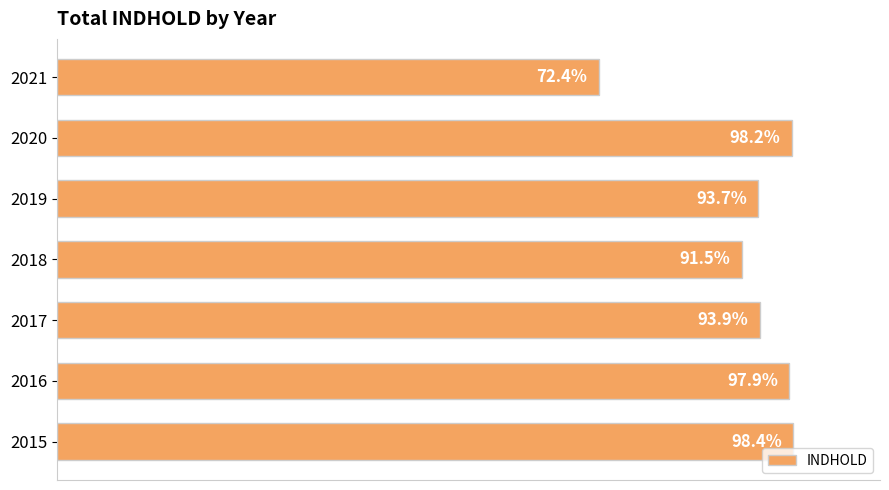

List the labels in order of value, largest first.

2015, 2020, 2016, 2017, 2019, 2018, 2021